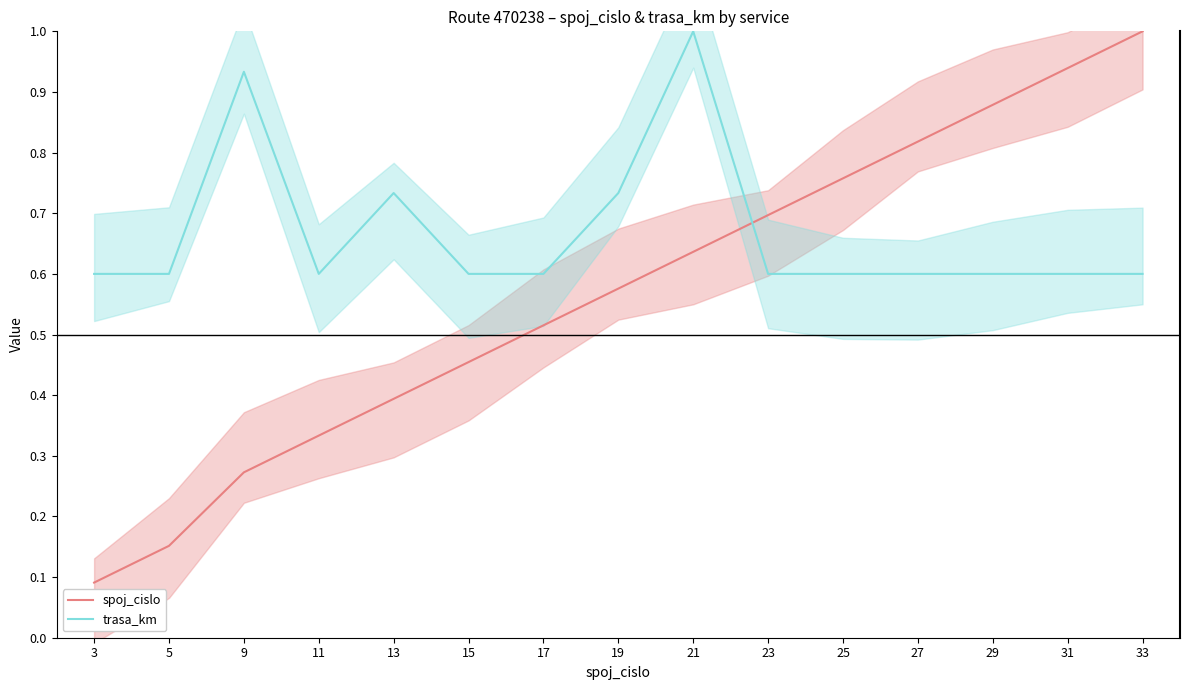

Is it true that spoj_cislo equals 0.9 at 29?

True